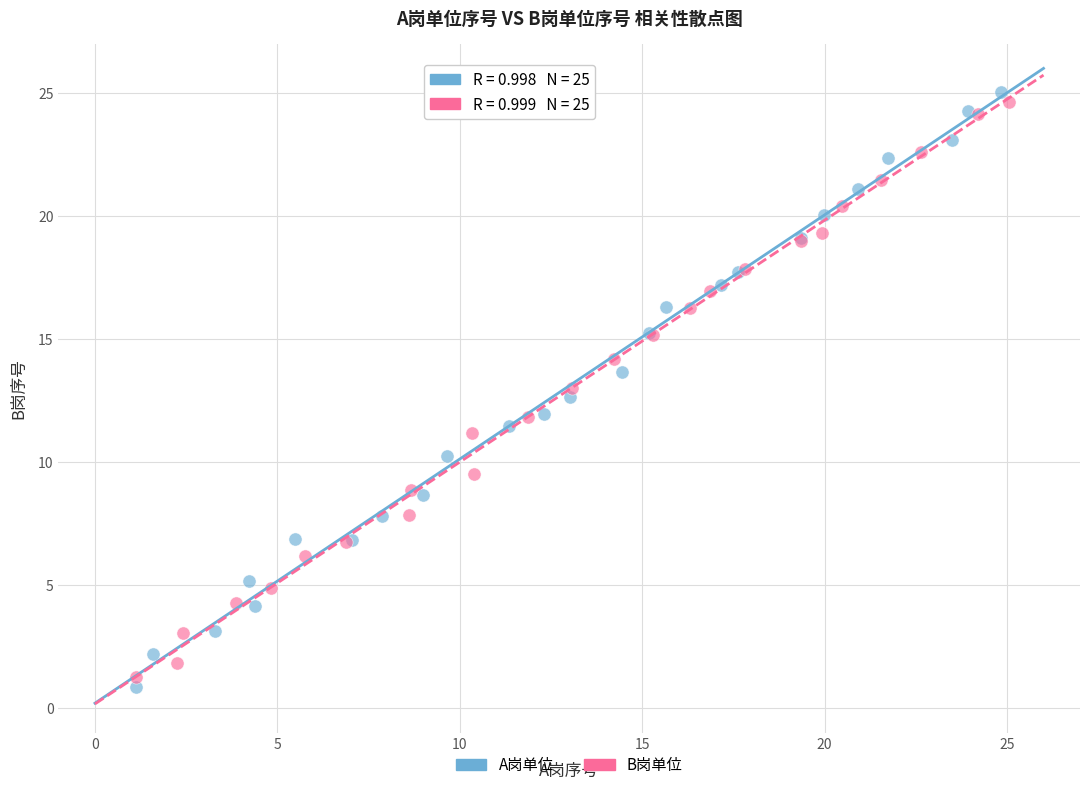

Which series has the largest Y range (max minus min)?

A岗单位